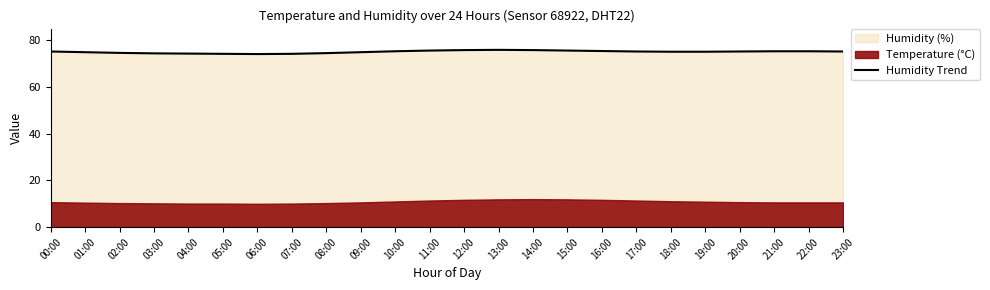

How many lines are shown in the chart?

1